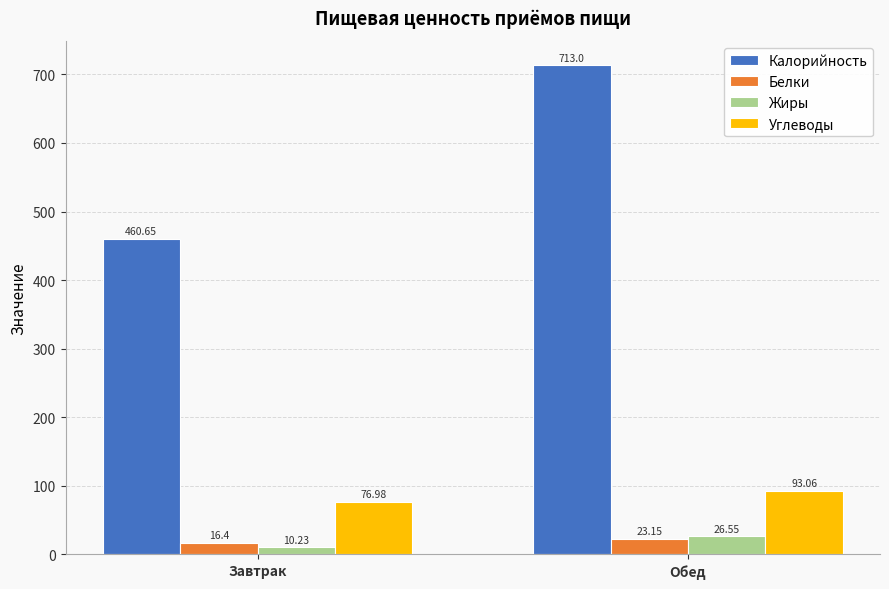

Is the value of Калорийность at Обед greater than the value of Жиры at Завтрак?

Yes